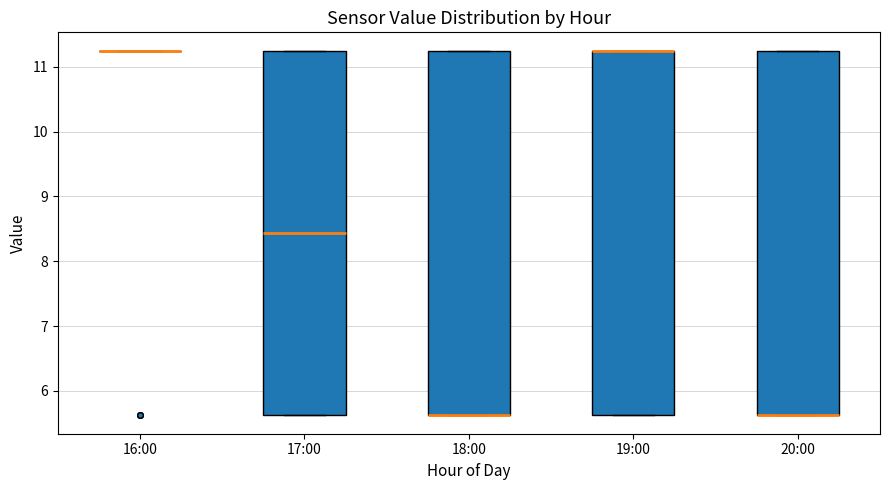

Where is the lower edge of the box for 20:00 on the y-axis? The values are not printed on the chart, so give them approximately, as read against the axis.

5.6